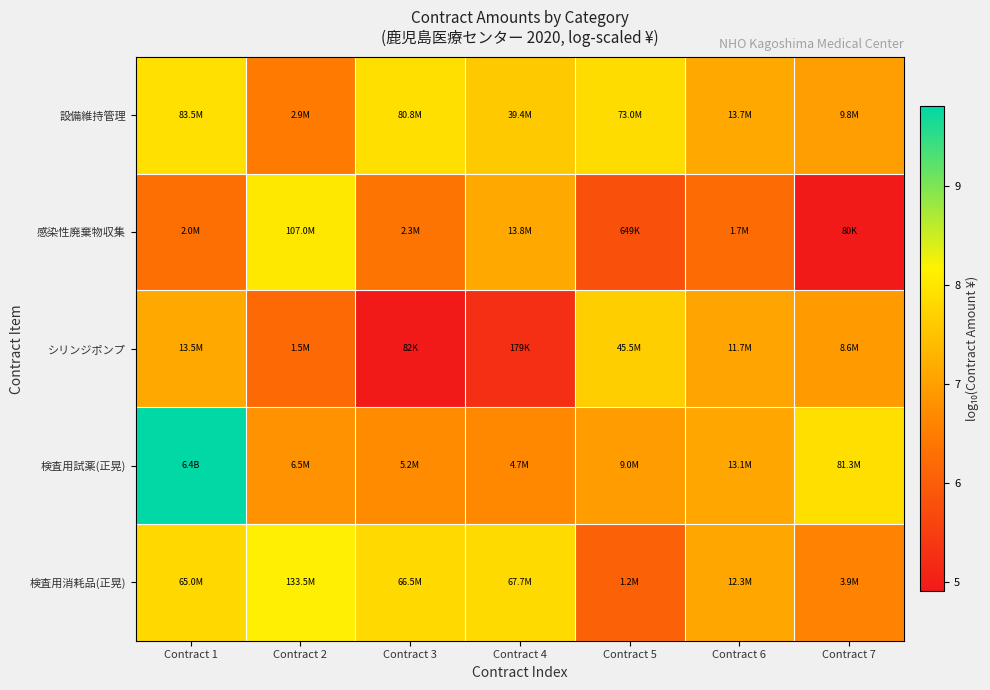

Which series has the largest total across all categories?

検査用試薬(正晃)